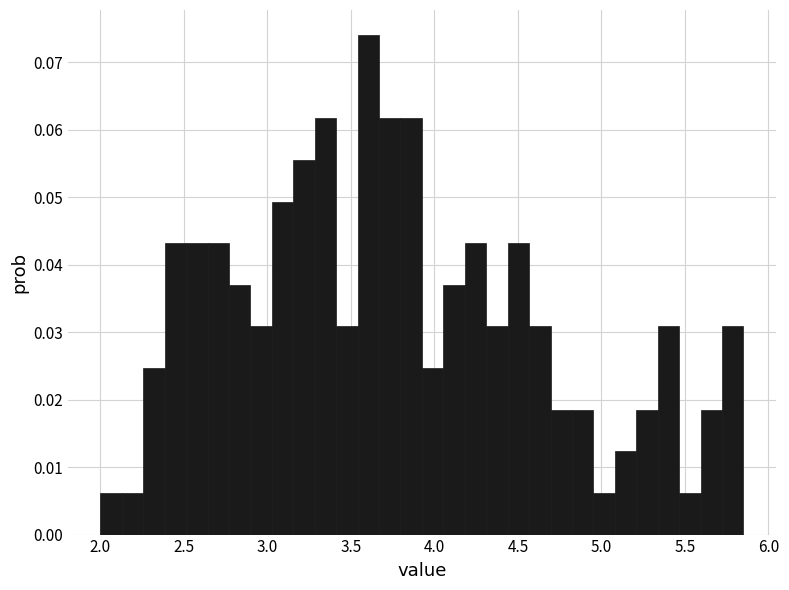

Around what value on the x-axis is the tallest bar? Give the approximate position of its centre, as read against the axis.

3.60